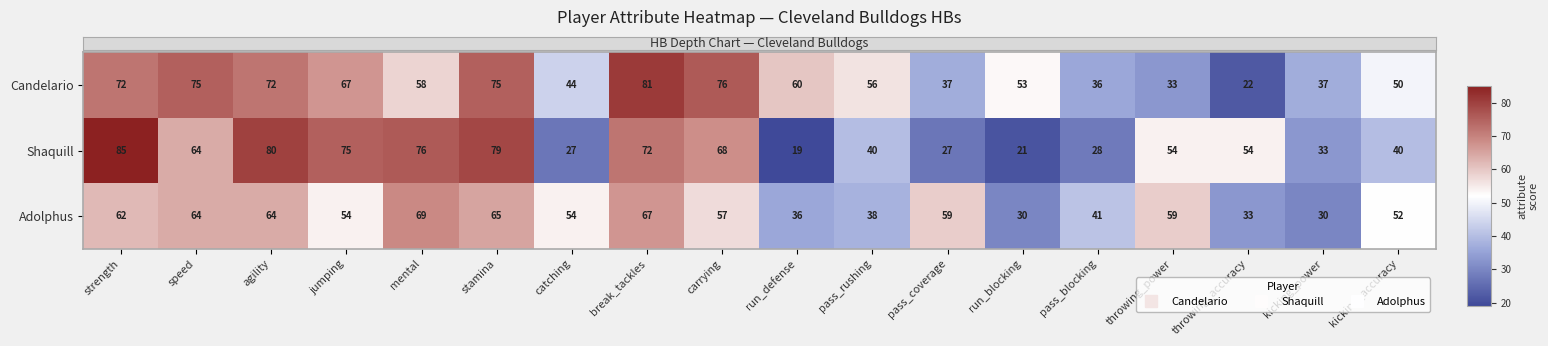

What value does the Adolphus series have at pass_blocking, to the nearest 10?

40